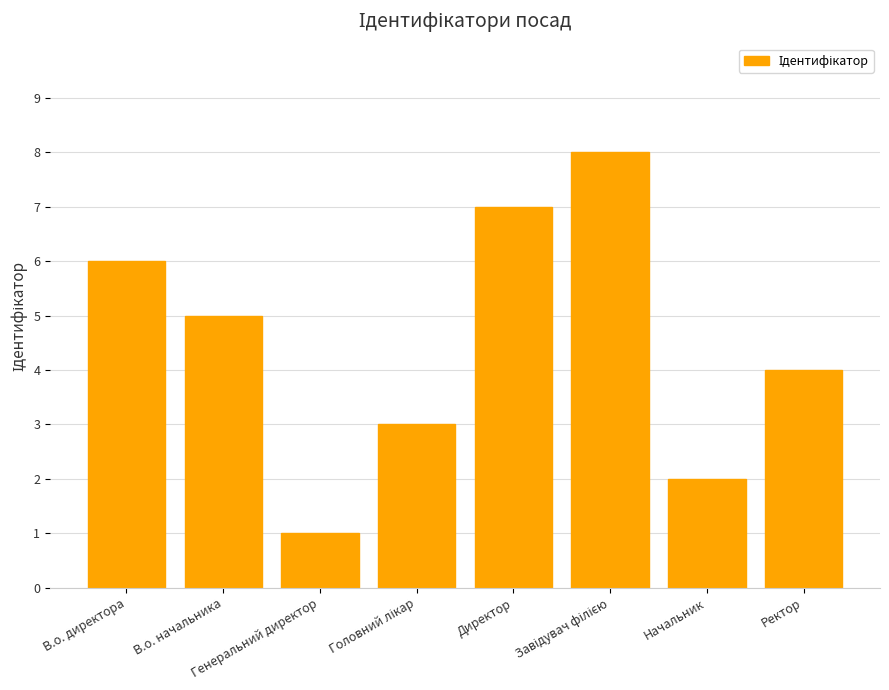

Where is the data nearest to the value 4?

Ректор